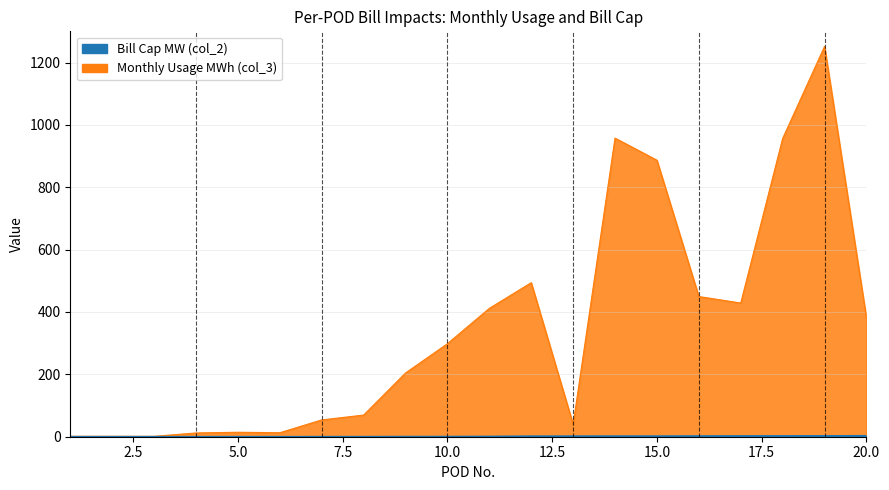

How many values in the col_3 series are below 298?

10